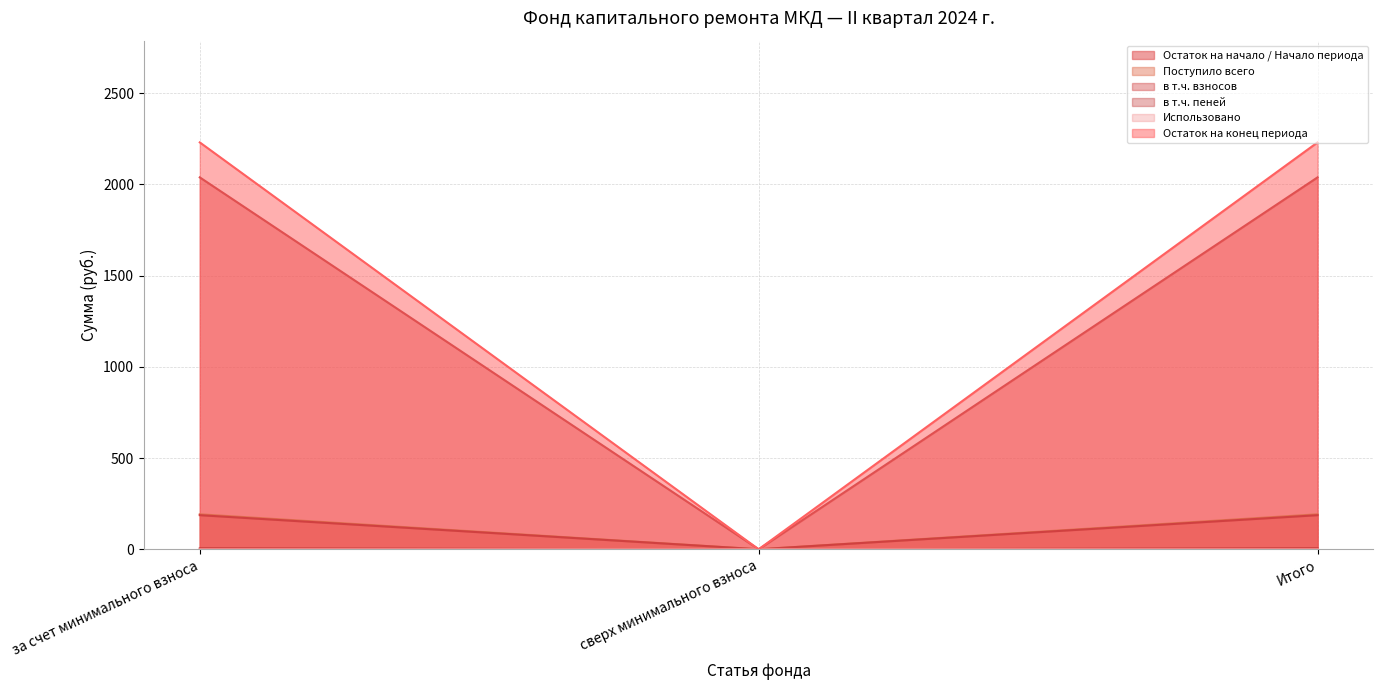

What is the maximum value for Поступило всего?

191.8